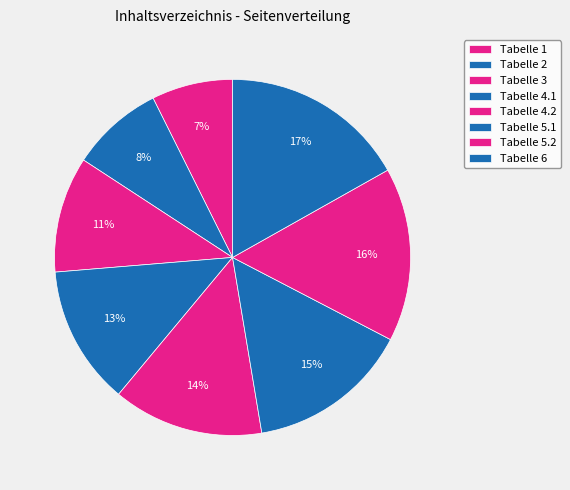

Is the sum of Tabelle 4.2 and Tabelle 1 greater than half?

No